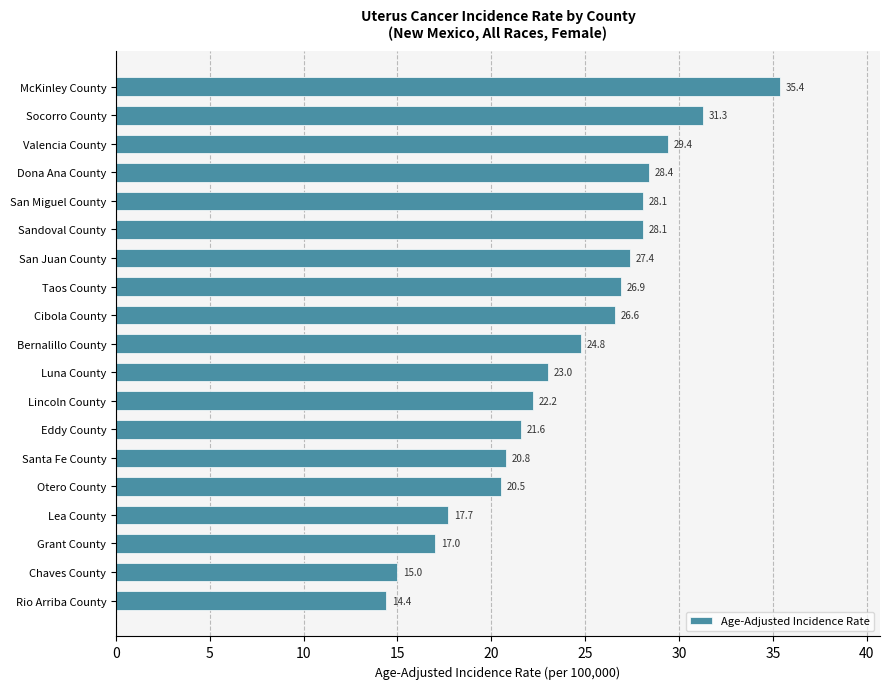

What is the average value?

24.1